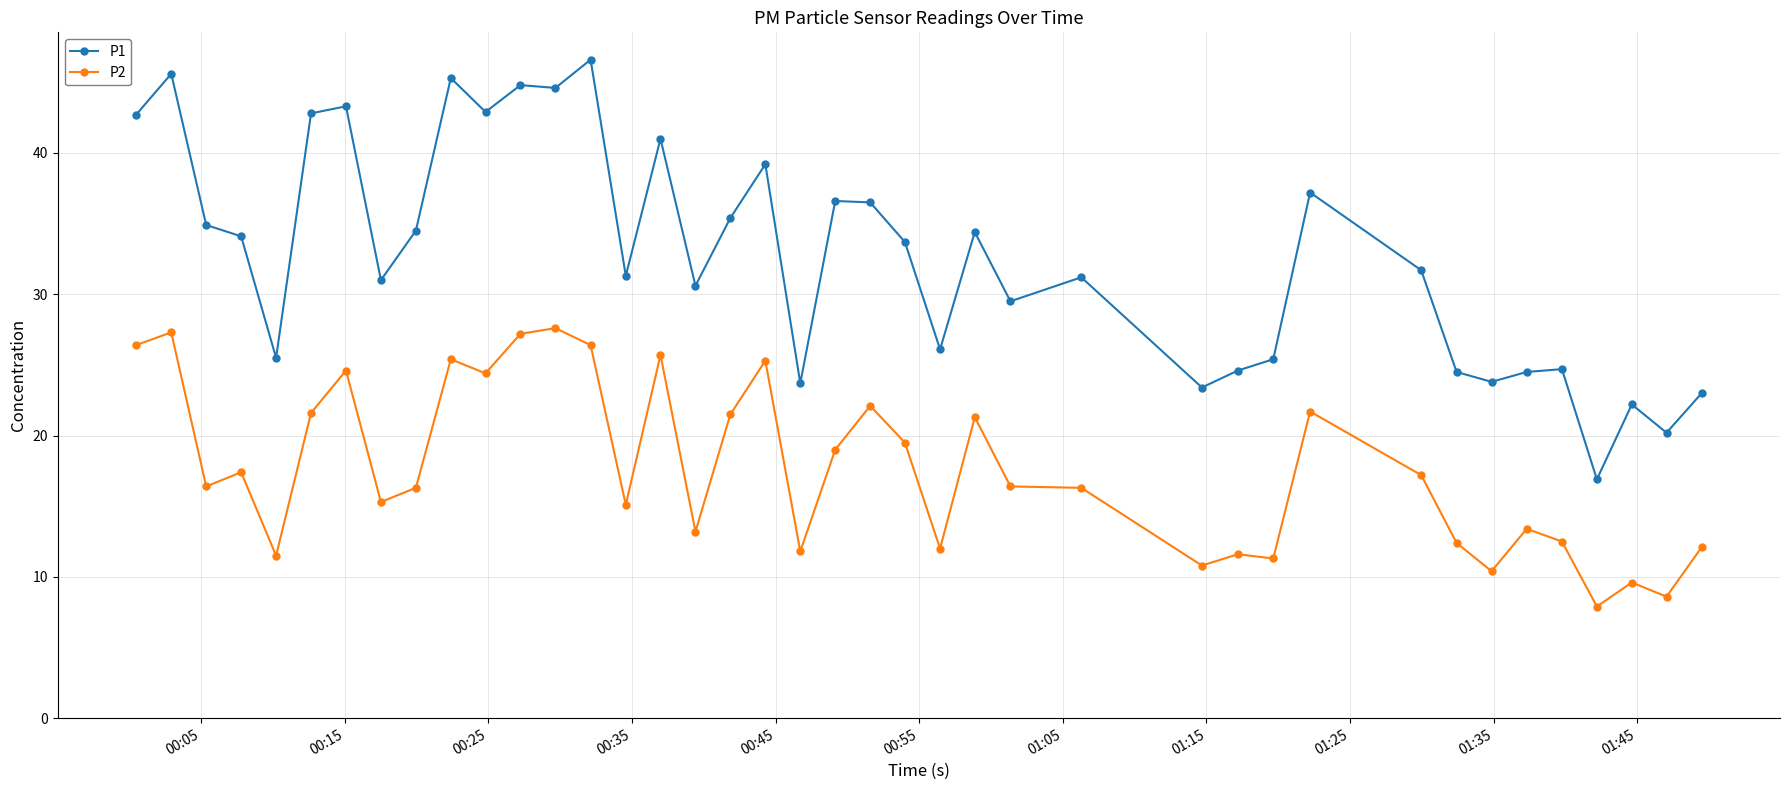

Which series has the largest range (max minus min)?

P1